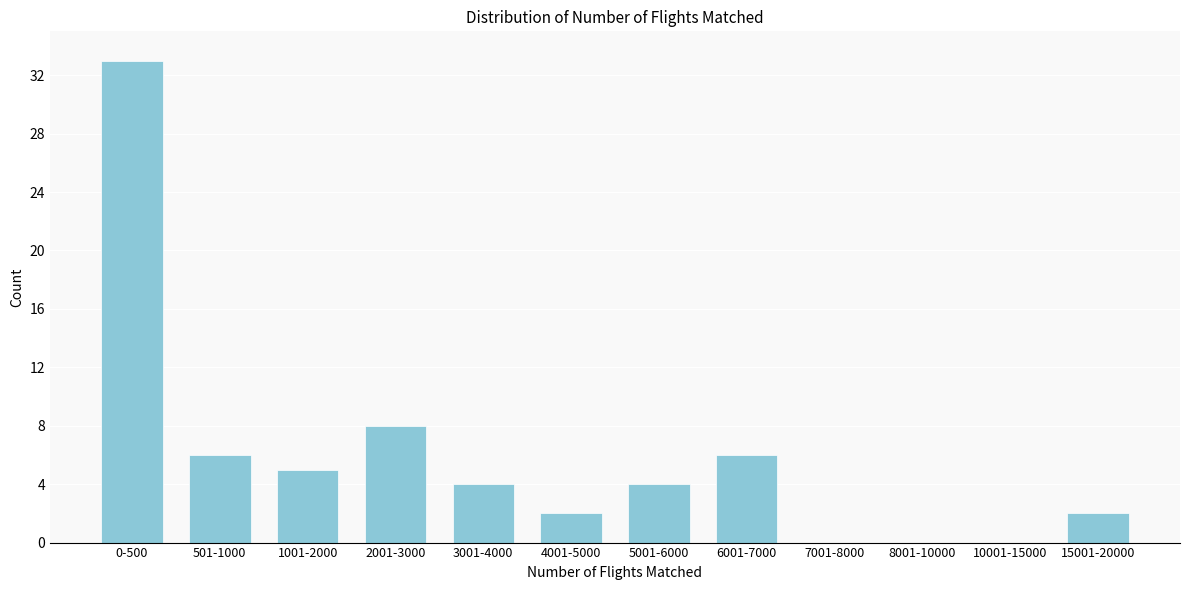

Reading right to left, list all the values displayed in this chart.

15001-20000=2	10001-15000=0	8001-10000=0	7001-8000=0	6001-7000=6	5001-6000=4	4001-5000=2	3001-4000=4	2001-3000=8	1001-2000=5	501-1000=6	0-500=33